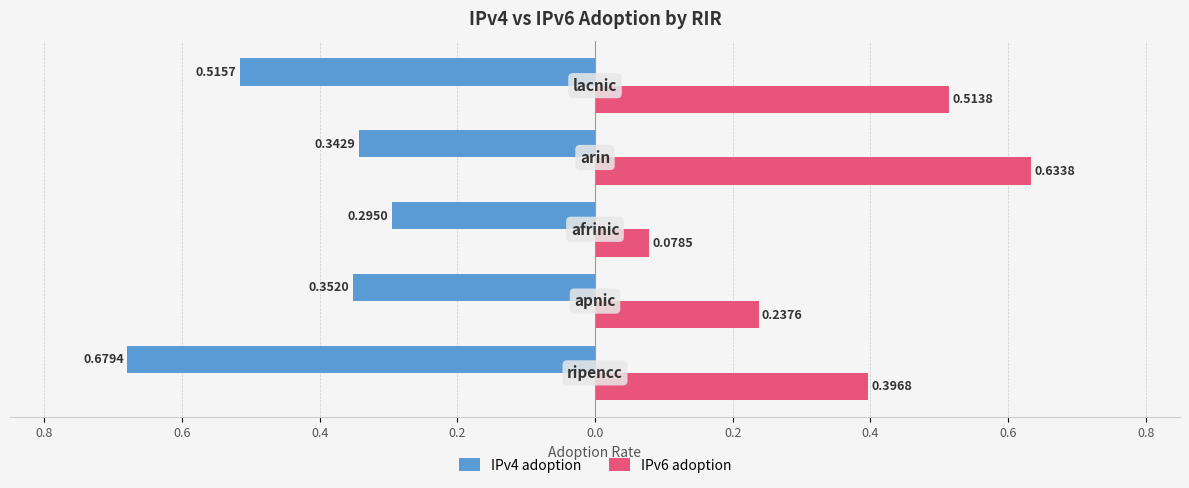

Reading left to right, transcribe all the data shown in this chart.

IPv4 adoption: 0.8=-0.7	0.6=-0.4	0.4=-0.3	0.2=-0.3	0.0=-0.5
IPv6 adoption: 0.8=0.4	0.6=0.2	0.4=0.1	0.2=0.6	0.0=0.5